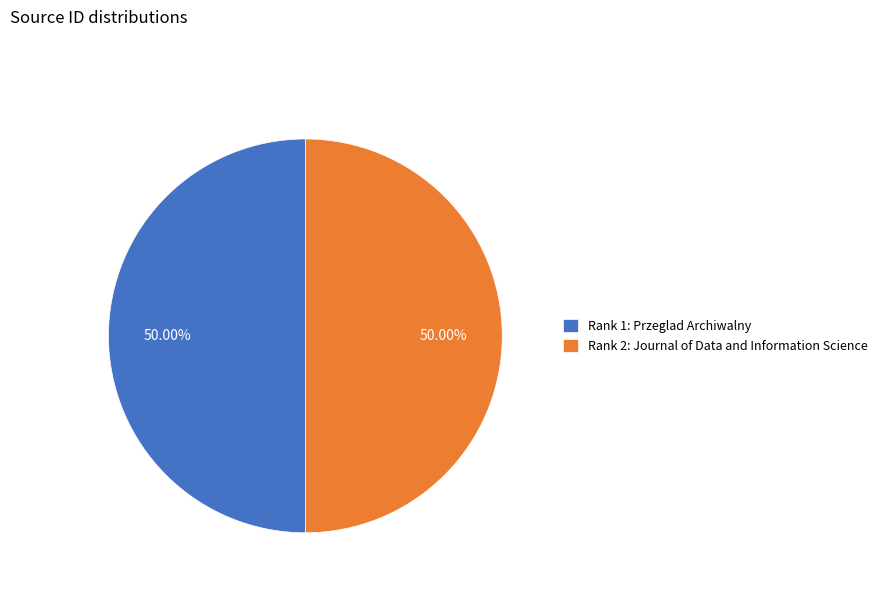

Approximately how many times larger is the value at Rank 1: Przeglad Archiwalny compared to Rank 2: Journal of Data and Information Science?

1.0